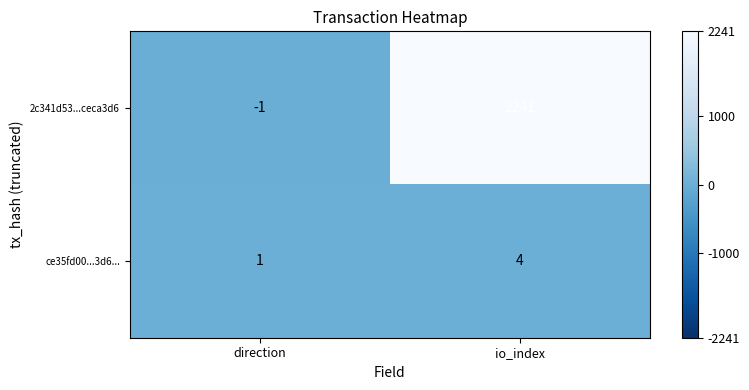

What is the approximate value of 2c341d53...ceca3d6 at io_index?

2241